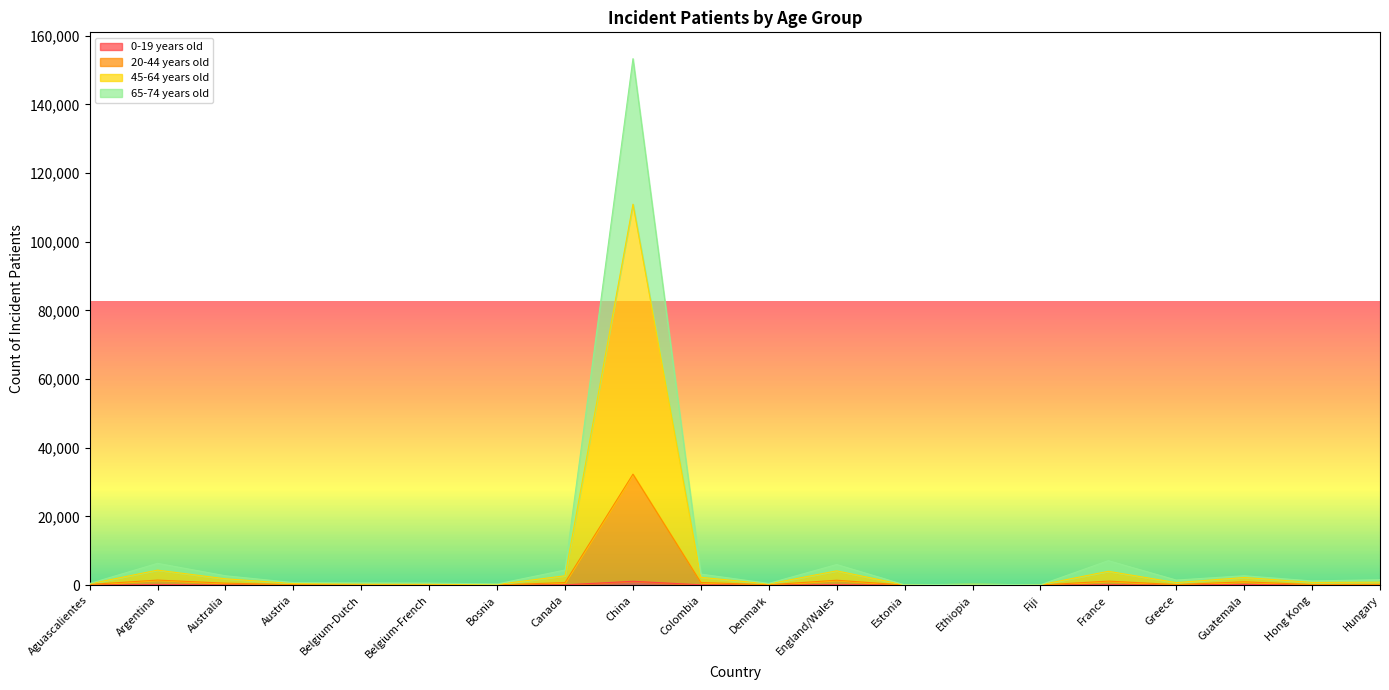

At which category is the sum across all series the highest?

China